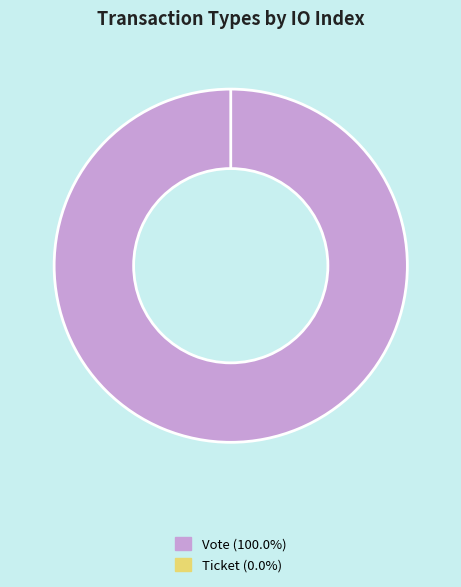

Is Ticket the majority of the pie?

No